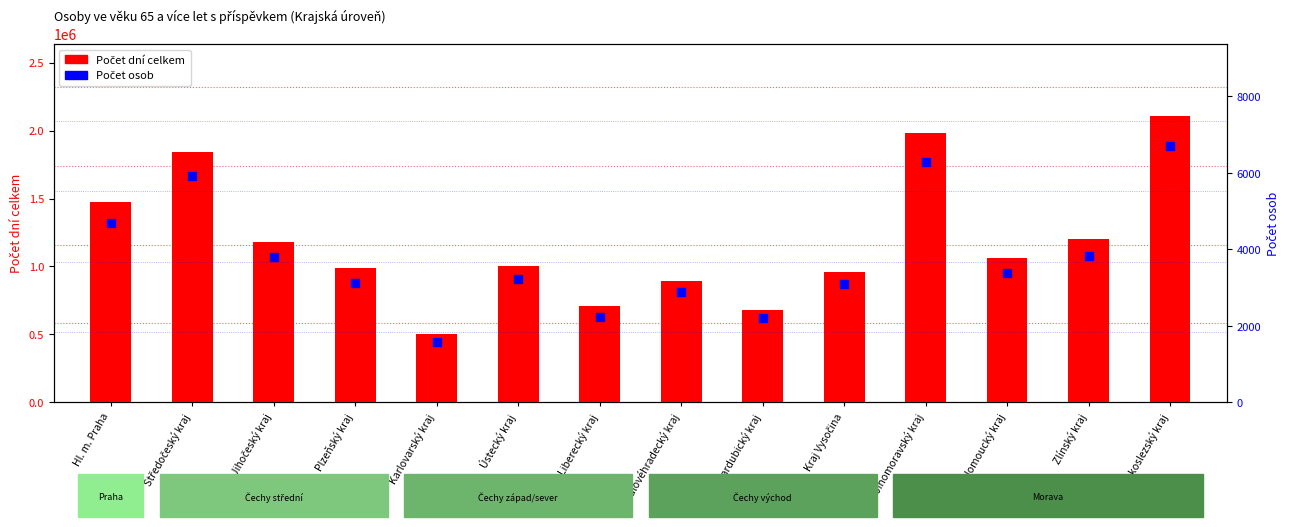

What is the total value across all series at Královéhradecký kraj?

895228